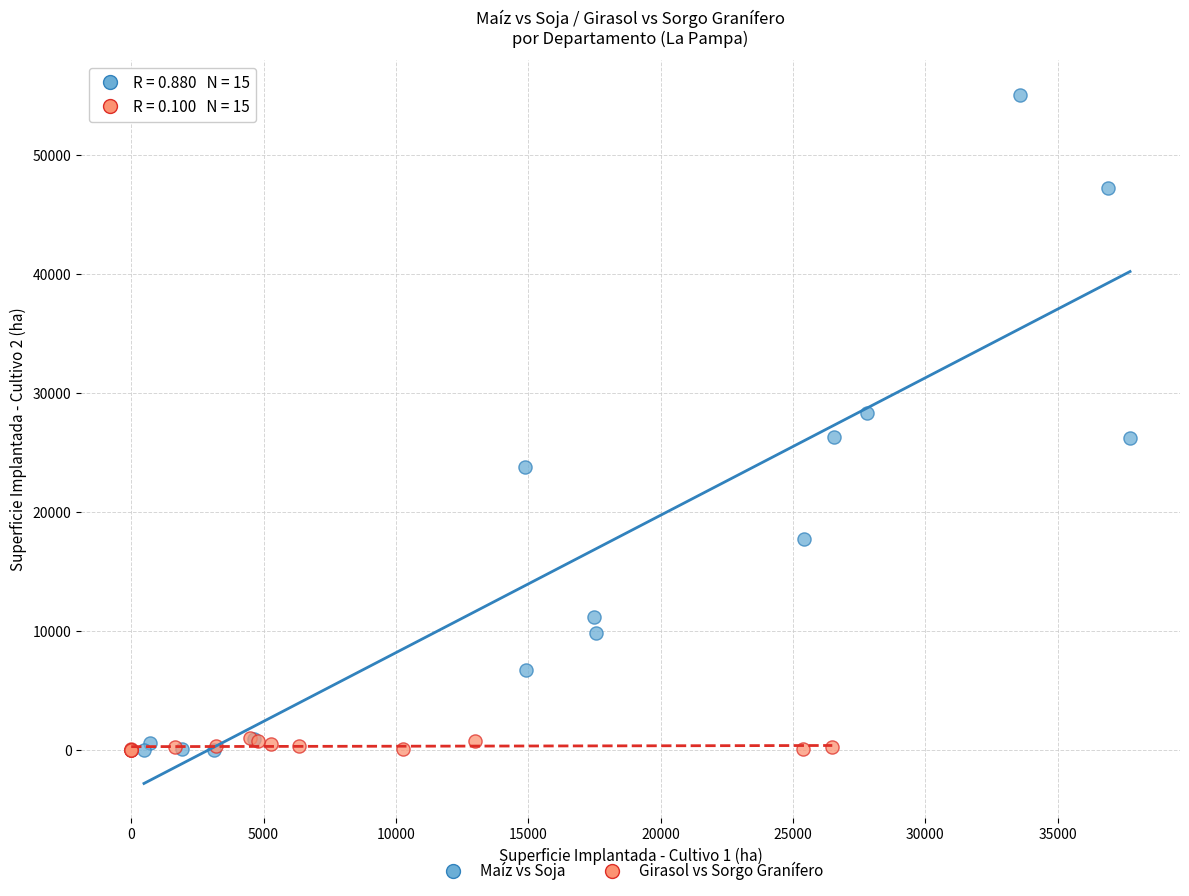

Which series has the largest Y range (max minus min)?

Maíz vs Soja